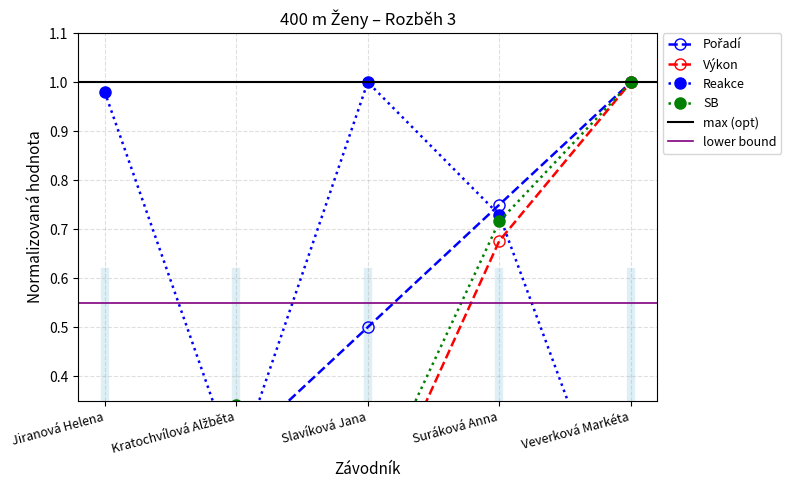

What are all the series names shown in the legend?

Pořadí, Výkon, Reakce, SB